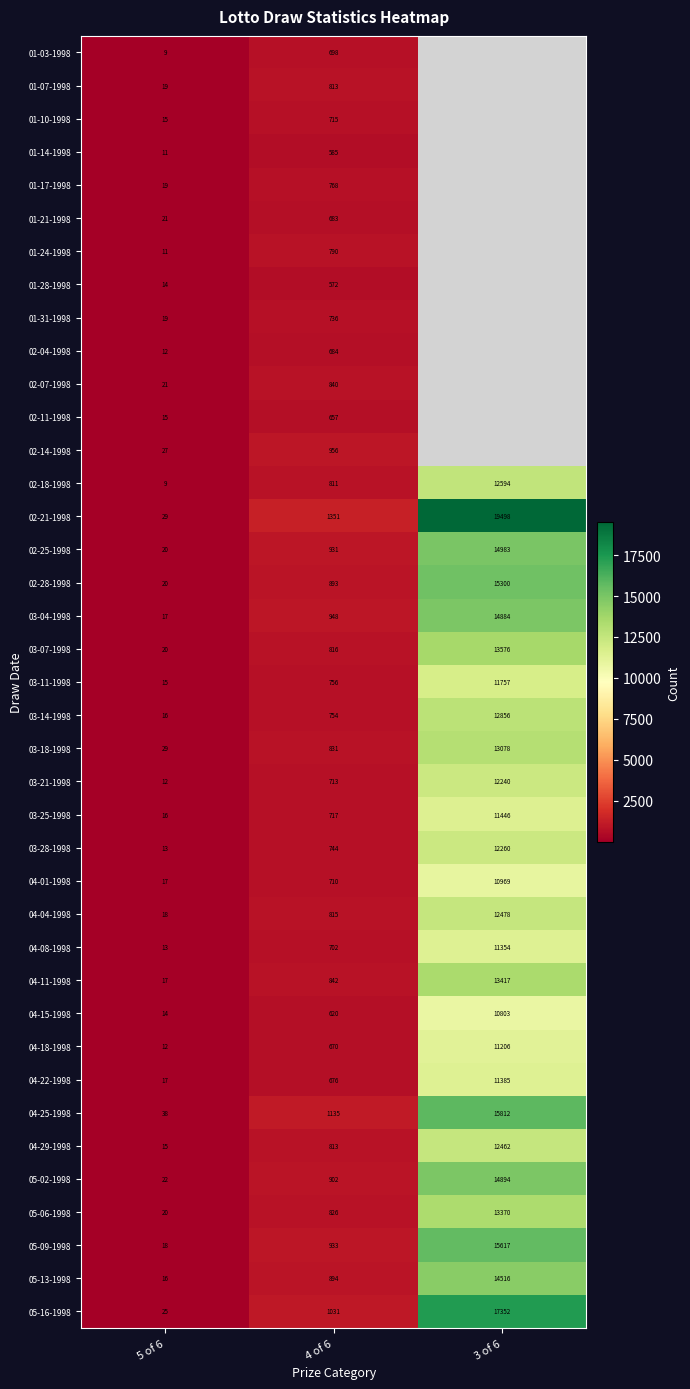

At which label is 04-29-1998 closest to 6238?

4 of 6